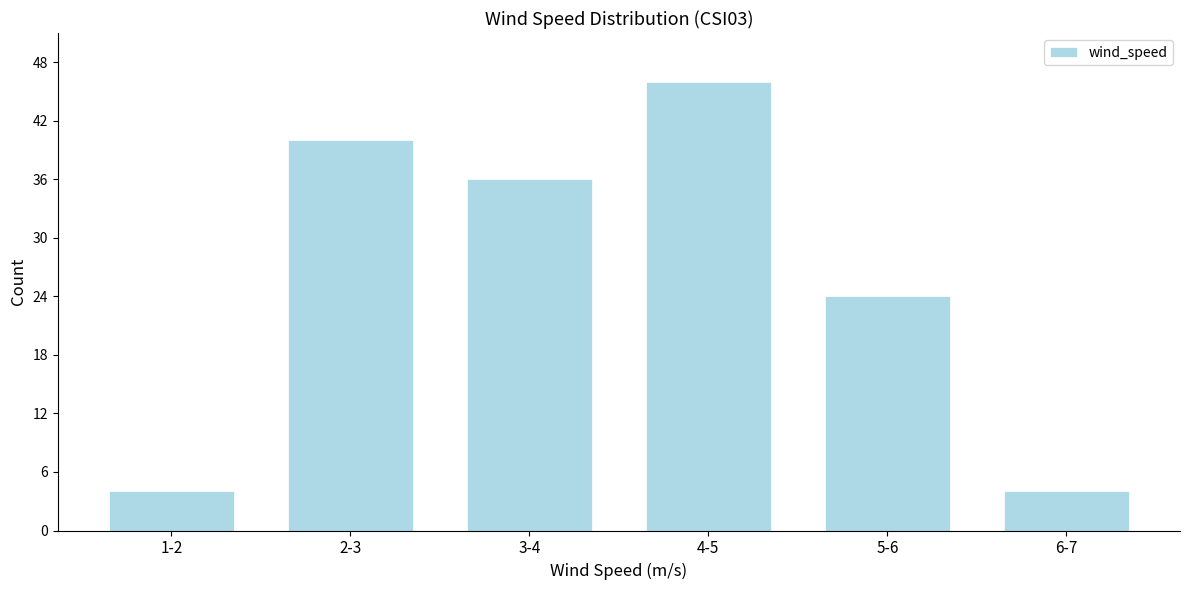

Reading left to right, list all the values displayed in this chart.

4	40	36	46	24	4